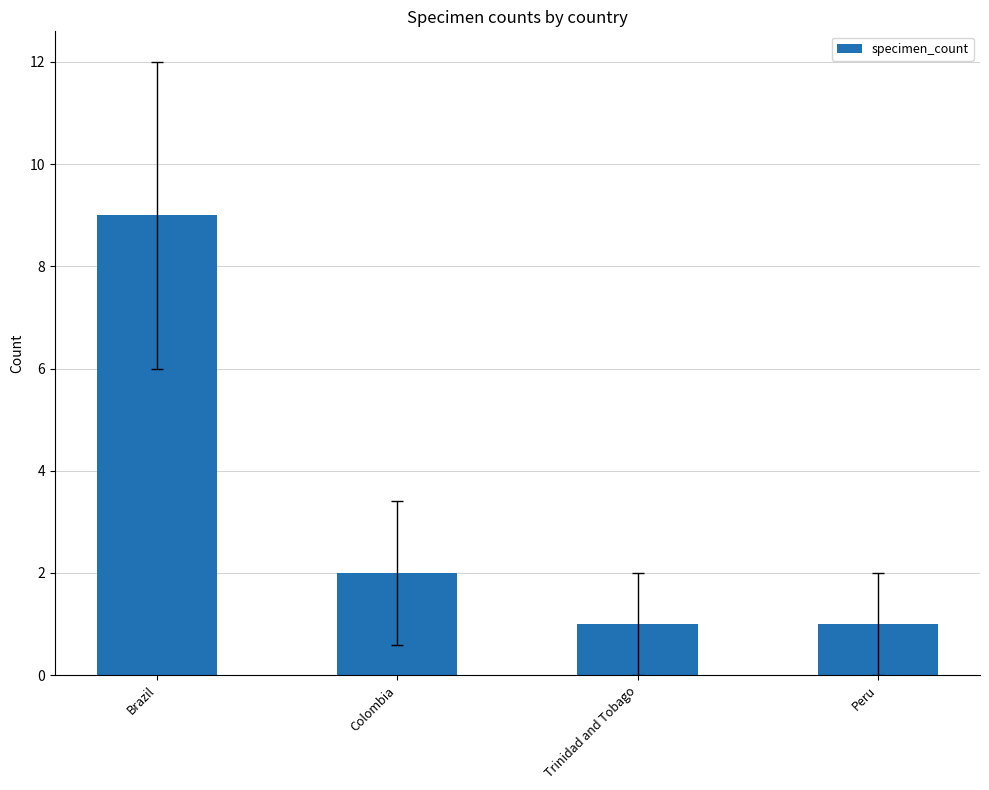

How many bars are there in total?

4